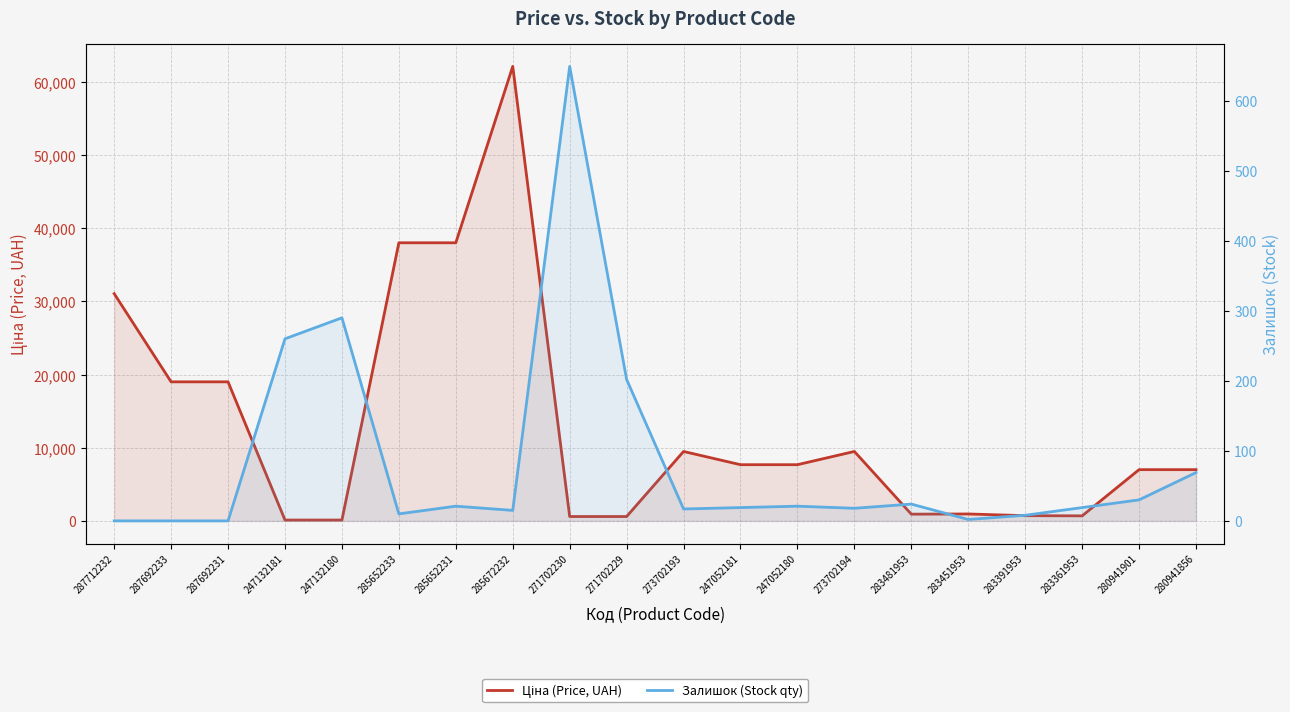

True or false: Залишок (Stock qty) has more than 2 interior local peaks.

True